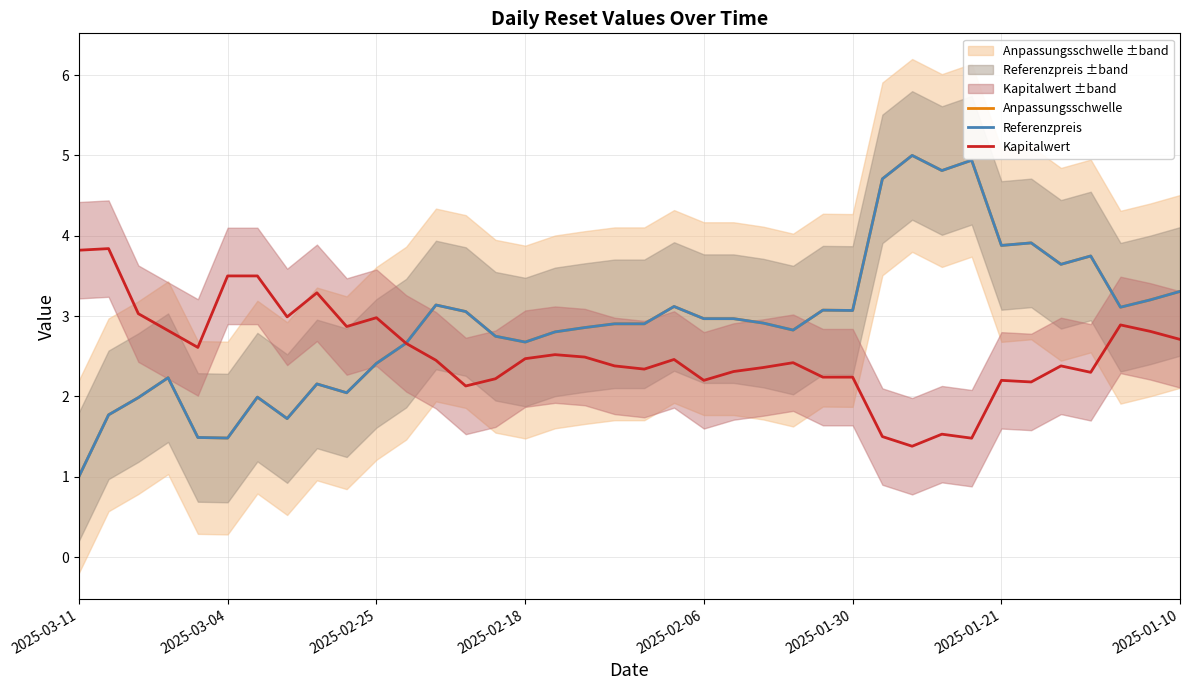

Reading left to right, extract all data points from this chart.

Anpassungsschwelle: 1.0	1.8	2.0	2.2	1.5	1.5	2.0	1.7	2.2	2.0	2.4	2.7	3.1	3.1	2.7	2.7	2.8	2.9	2.9	2.9	3.1	3.0	3.0	2.9	2.8	3.1	3.1	4.7	5.0	4.8	4.9	3.9	3.9	3.6	3.7	3.1	3.2	3.3
Referenzpreis: 1.0	1.8	2.0	2.2	1.5	1.5	2.0	1.7	2.2	2.0	2.4	2.7	3.1	3.1	2.7	2.7	2.8	2.9	2.9	2.9	3.1	3.0	3.0	2.9	2.8	3.1	3.1	4.7	5.0	4.8	4.9	3.9	3.9	3.6	3.7	3.1	3.2	3.3
Kapitalwert: 3.8	3.8	3.0	2.8	2.6	3.5	3.5	3.0	3.3	2.9	3.0	2.7	2.5	2.1	2.2	2.5	2.5	2.5	2.4	2.3	2.5	2.2	2.3	2.4	2.4	2.2	2.2	1.5	1.4	1.5	1.5	2.2	2.2	2.4	2.3	2.9	2.8	2.7